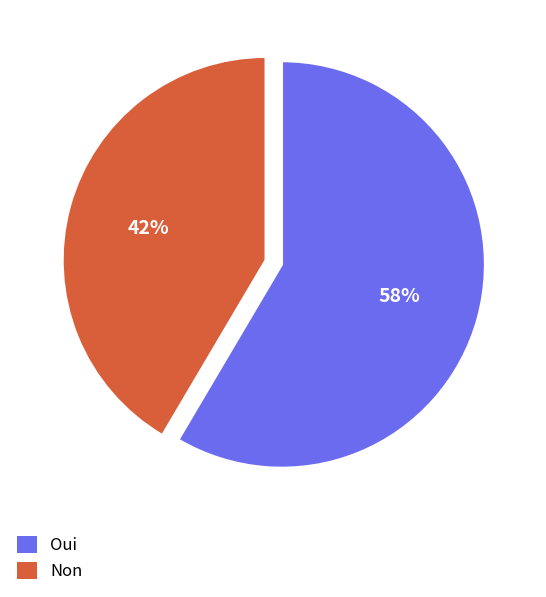

Which category has the biggest portion of the pie?

Oui